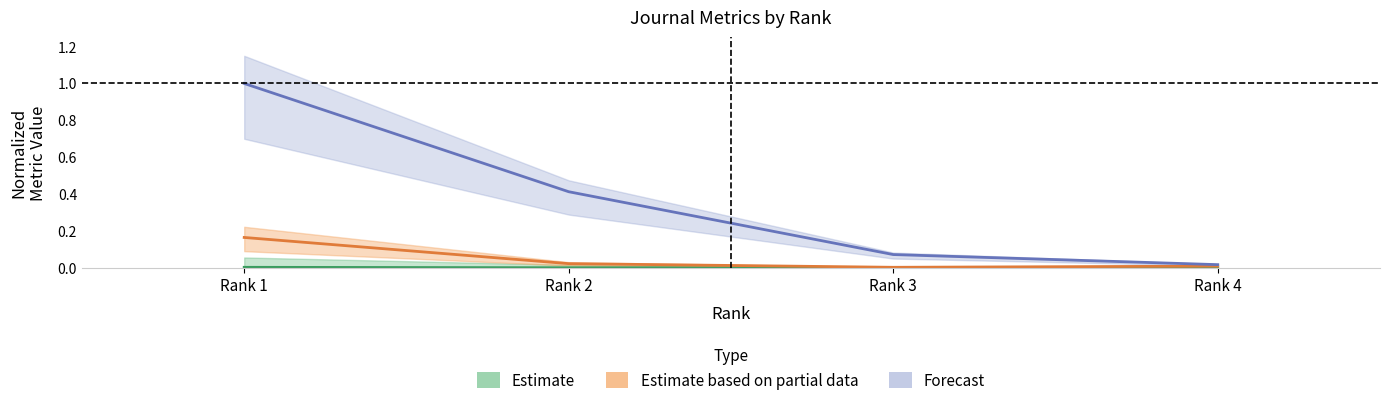

List the labels in order of Estimate value, smallest first.

Rank 3, Rank 4, Rank 2, Rank 1